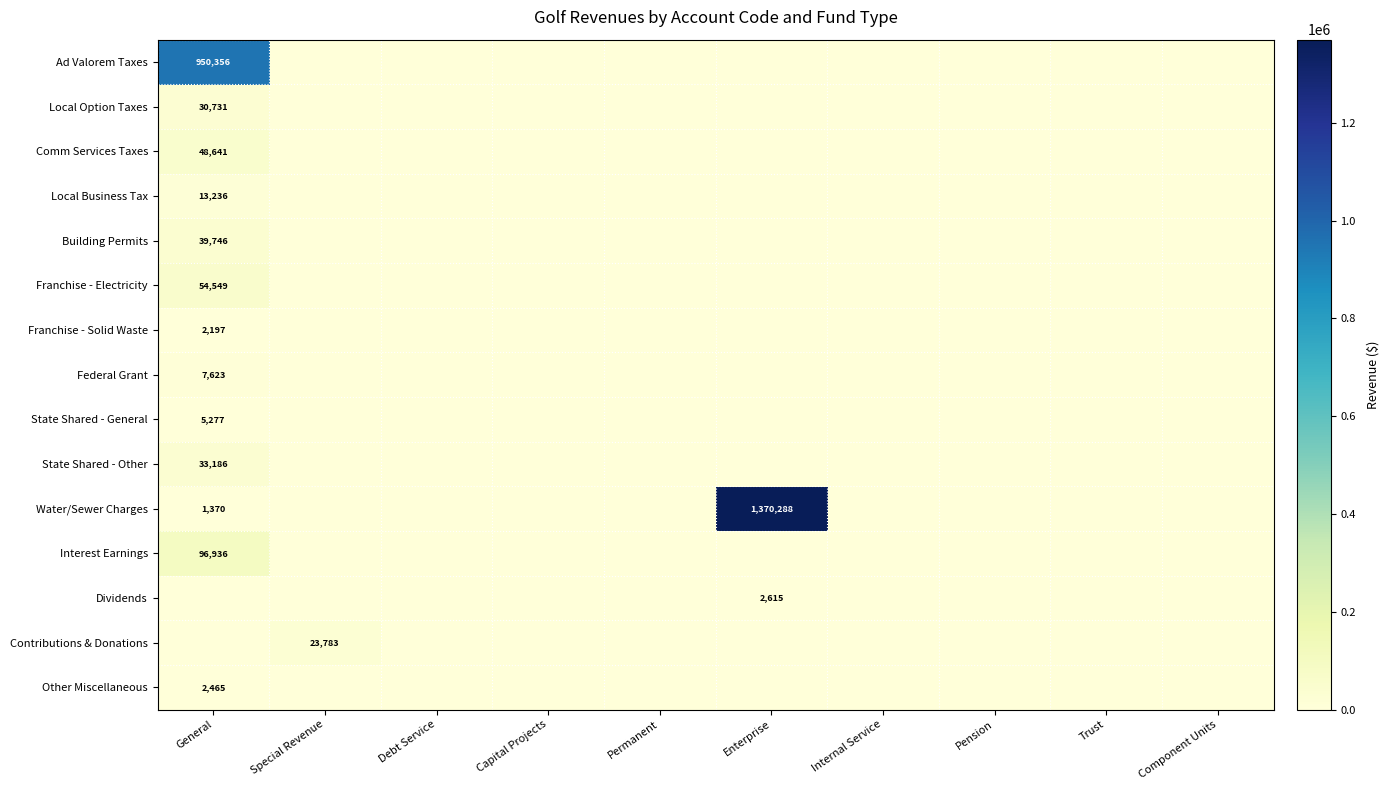

The Water/Sewer Charges series shows 1370288 at Enterprise. True or false?

True